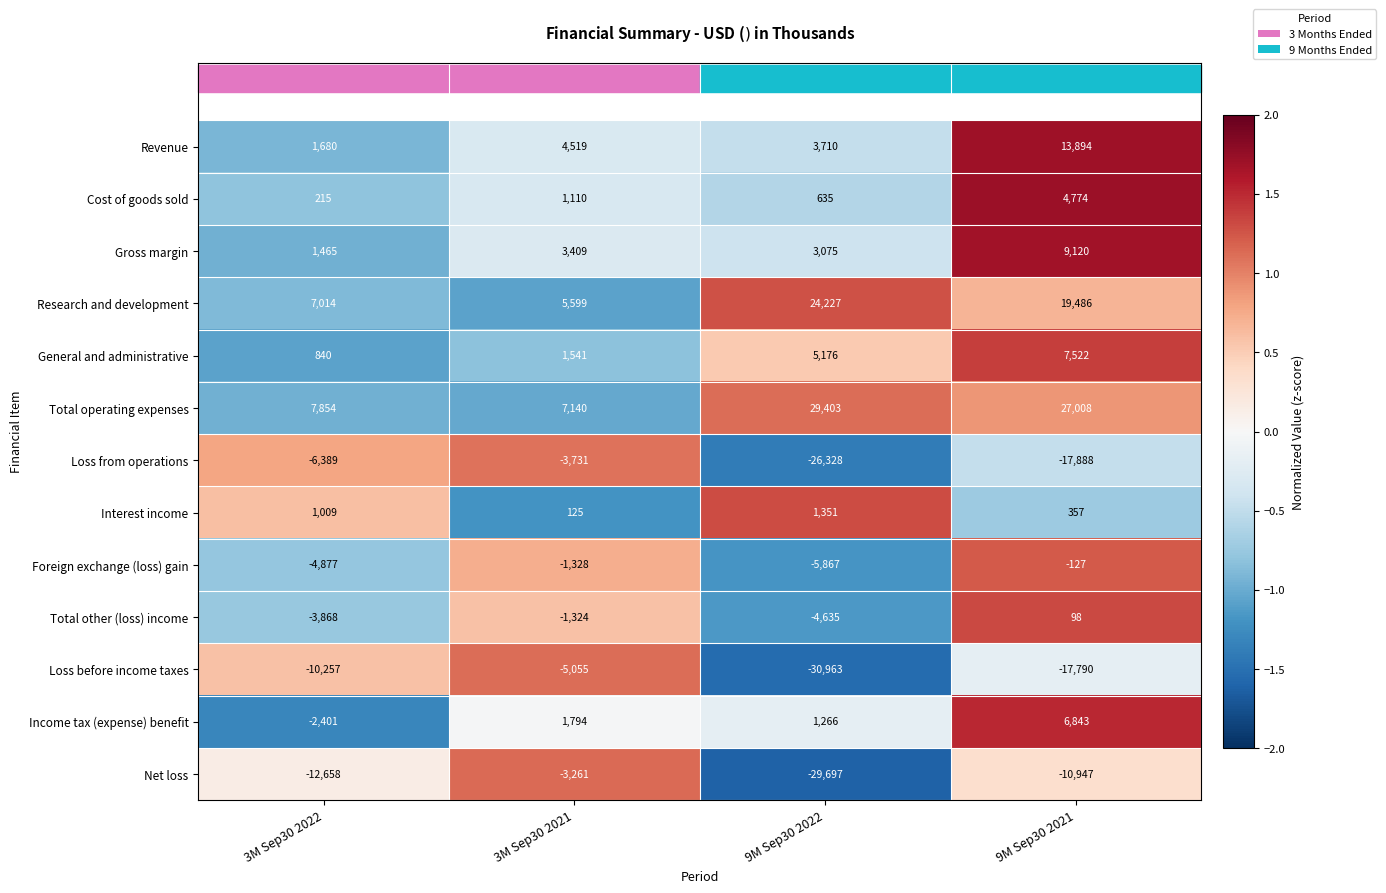

What is the highest value of the Net loss series?

-3261